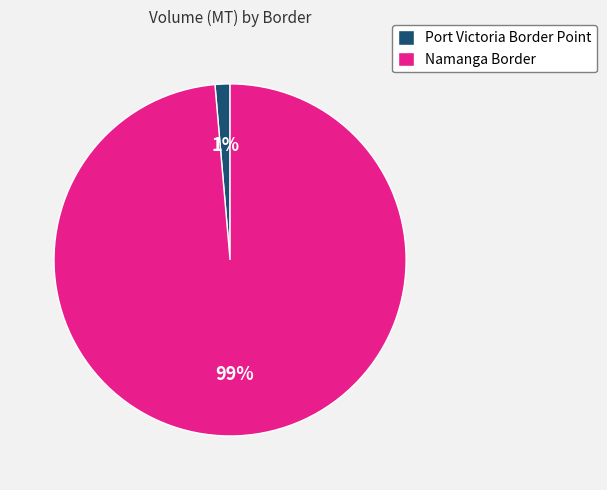

Count the number of slices in the pie.

2